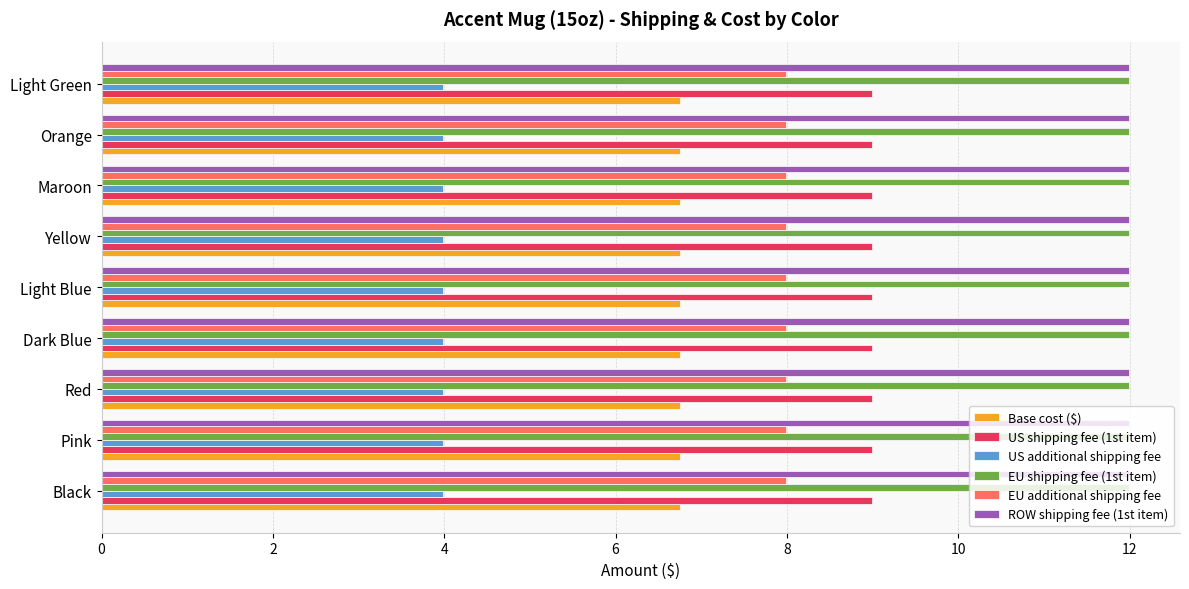

What is the smallest value displayed?

4.0